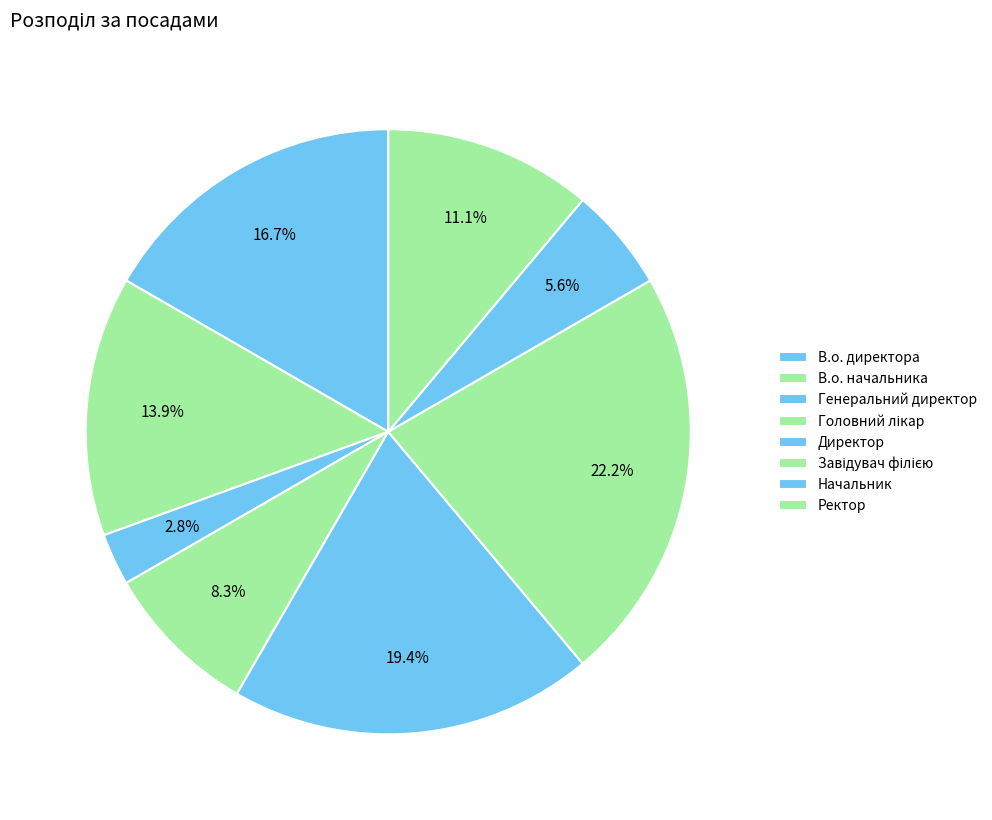

Which has a higher value, Ректор or Завідувач філією?

Завідувач філією